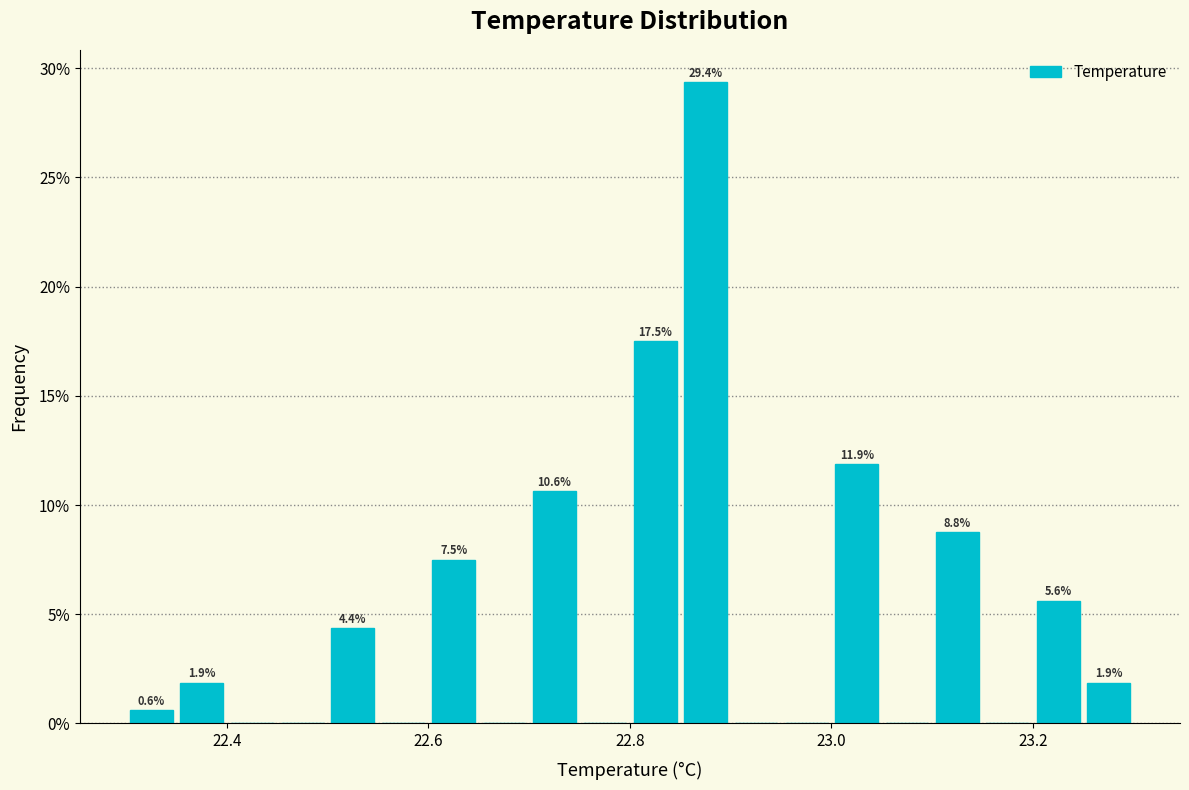

Around what value on the x-axis is the tallest bar? Give the approximate position of its centre, as read against the axis.

22.88